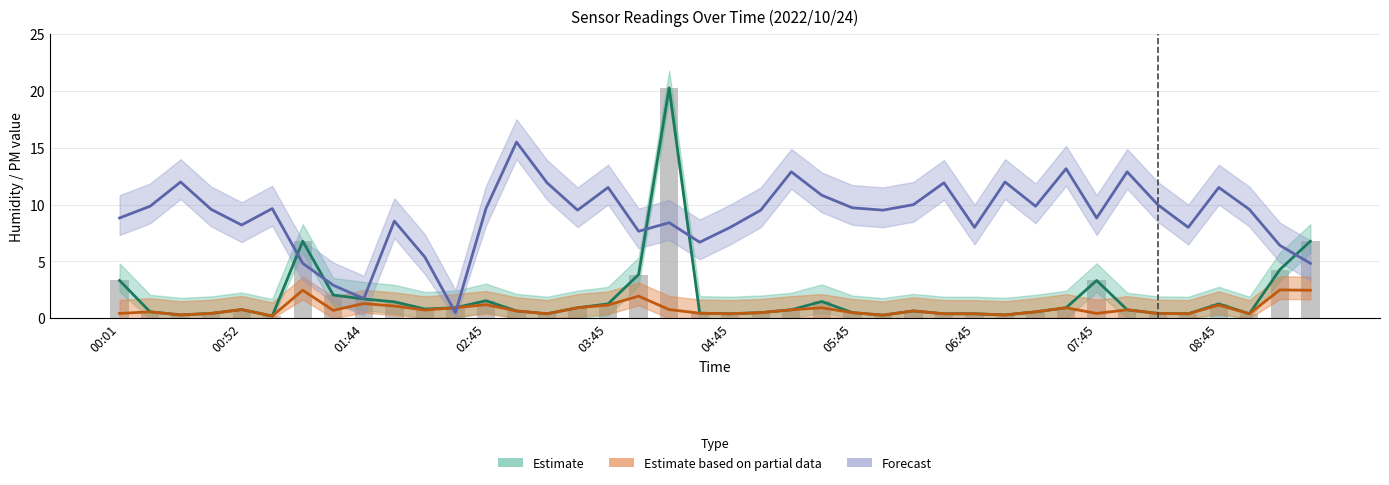

Reading left to right, transcribe all the data shown in this chart.

Estimate (SDS P1): 3.3	0.6	0.3	0.4	0.8	0.2	6.8	2.0	1.7	1.4	0.8	0.9	1.6	0.7	0.4	0.9	1.3	3.9	20.3	0.5	0.4	0.5	0.8	1.5	0.5	0.3	0.7	0.4	0.4	0.3	0.6	0.9	3.3	0.8	0.4	0.4	1.3	0.4	4.3	6.8
Estimate based on partial data (SDS P2): 0.4	0.6	0.3	0.4	0.8	0.2	2.5	0.7	1.3	1.1	0.7	0.9	1.2	0.7	0.4	0.9	1.2	1.9	0.8	0.5	0.4	0.5	0.8	0.9	0.5	0.3	0.7	0.4	0.4	0.3	0.6	0.9	0.4	0.8	0.4	0.4	1.2	0.4	2.5	2.5
Forecast (BME280 Humidity scaled): 8.8	9.9	12.0	9.6	8.2	9.7	4.8	2.9	1.7	8.6	5.4	0.5	9.7	15.5	11.9	9.5	11.5	7.7	8.4	6.7	8.0	9.5	12.9	10.8	9.7	9.5	10.0	11.9	8.0	12.0	9.9	13.2	8.8	12.9	10.0	8.0	11.5	9.6	6.4	4.8